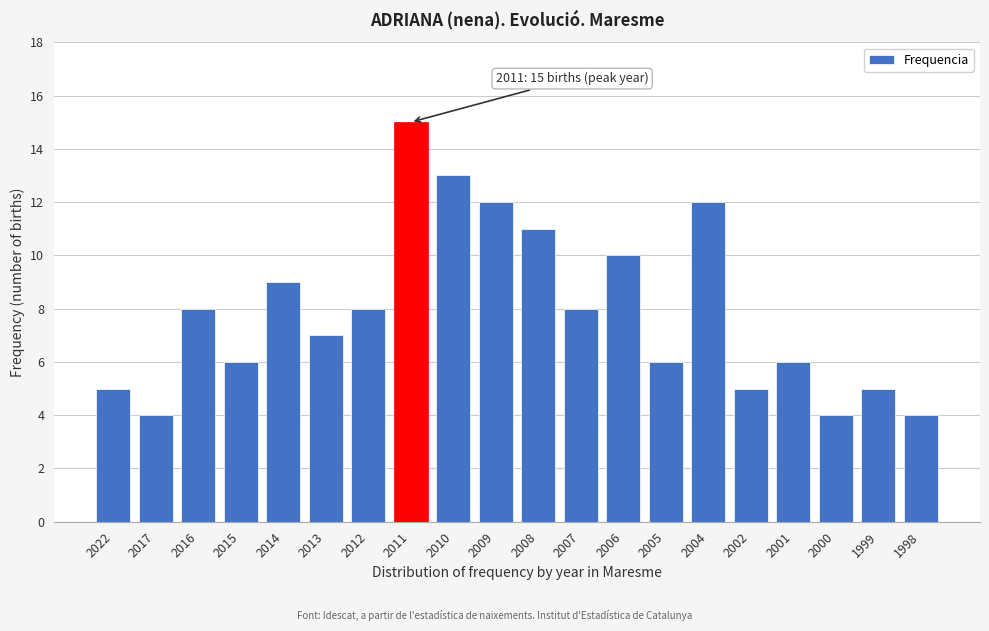

Reading left to right, transcribe all the data shown in this chart.

5	4	8	6	9	7	8	15	13	12	11	8	10	6	12	5	6	4	5	4